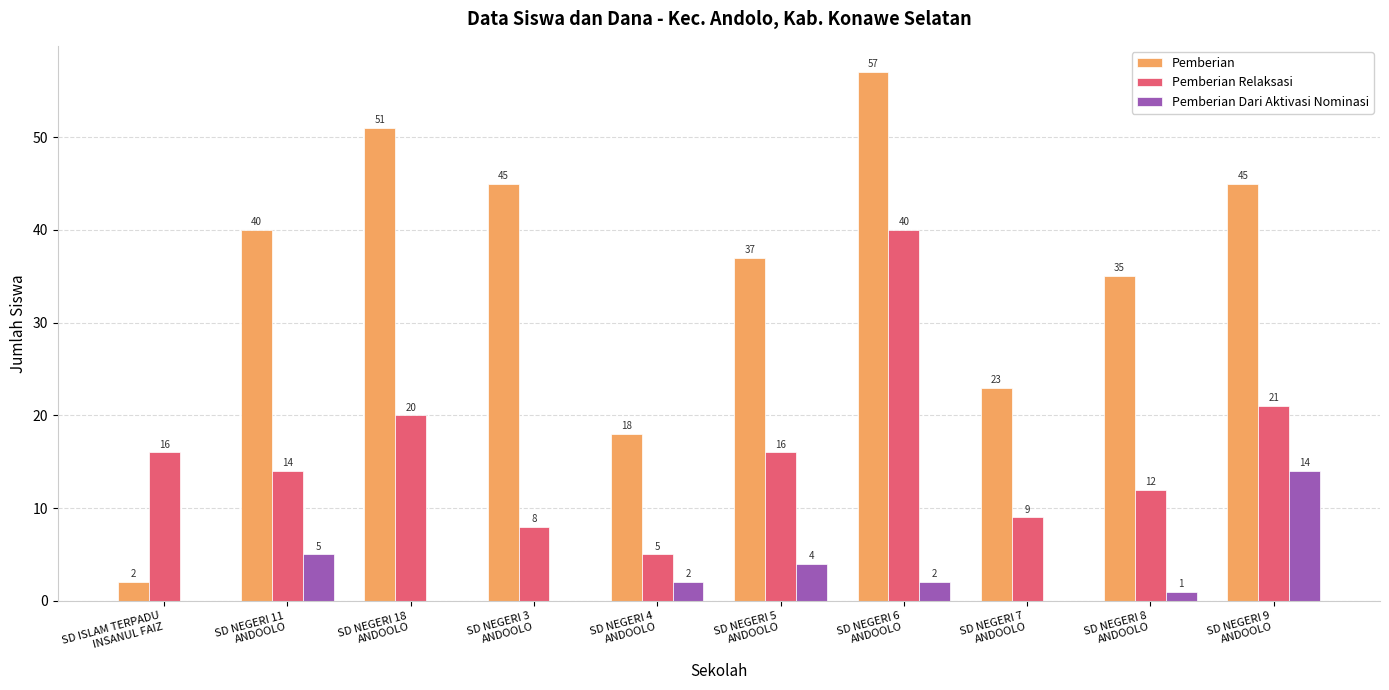

What is the sum of all Pemberian values?

353